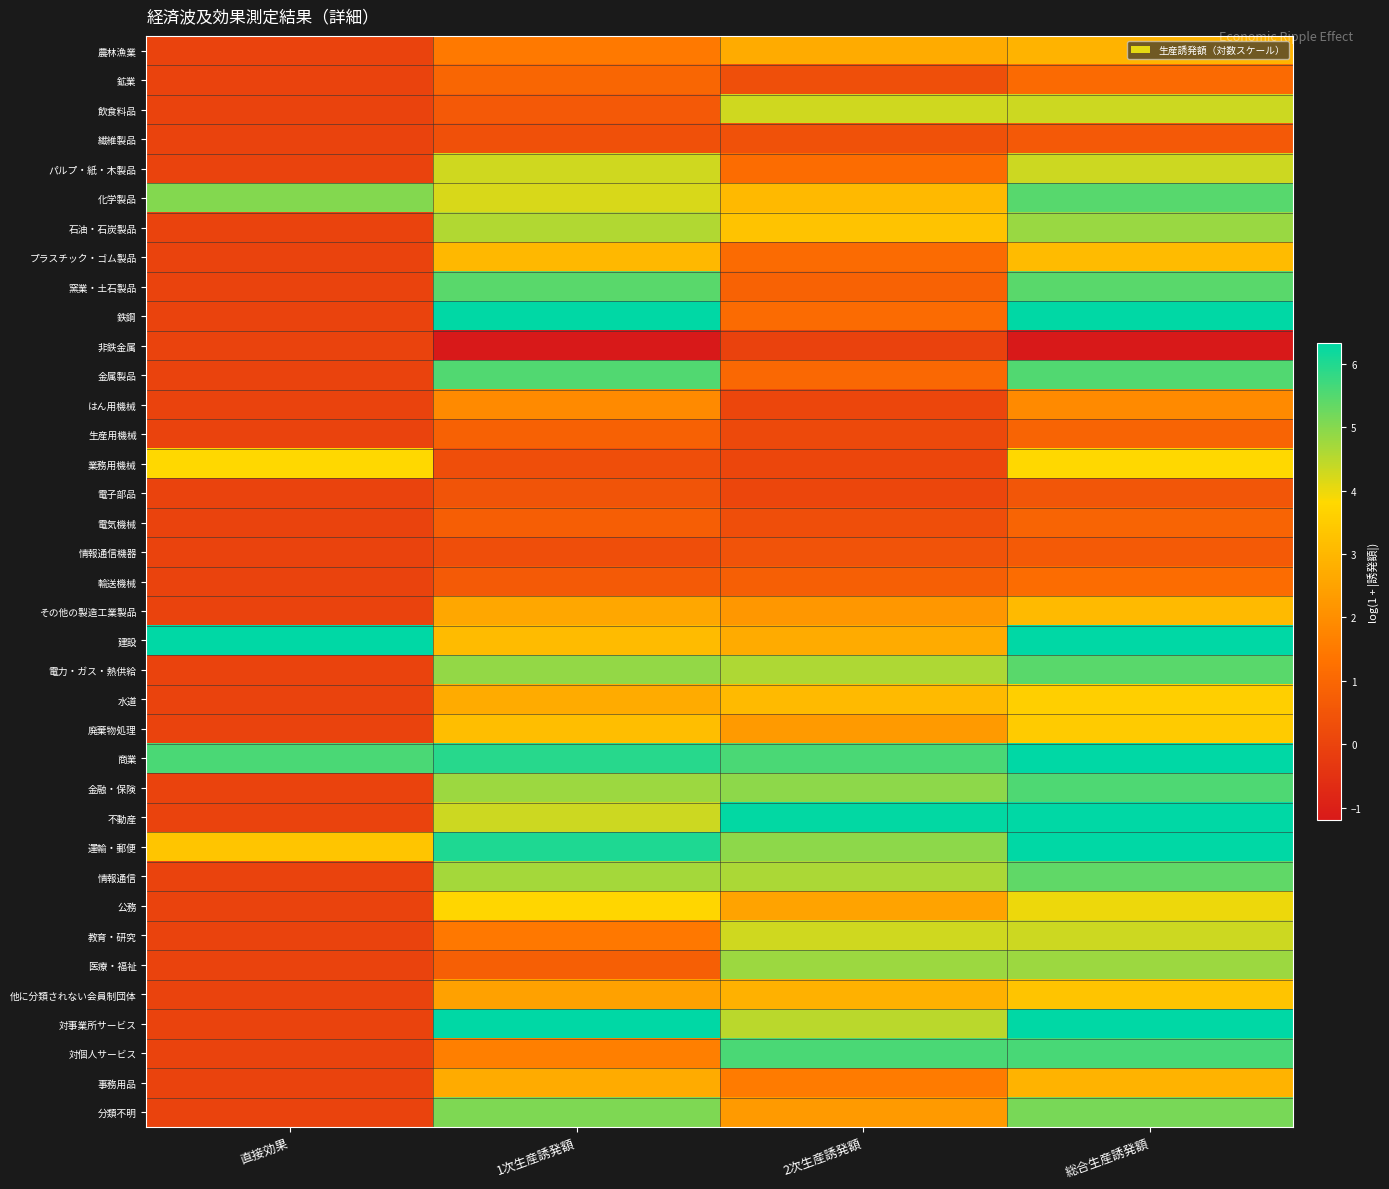

What is the spread (max minus min) of values at 総合生産誘発額?

7.5